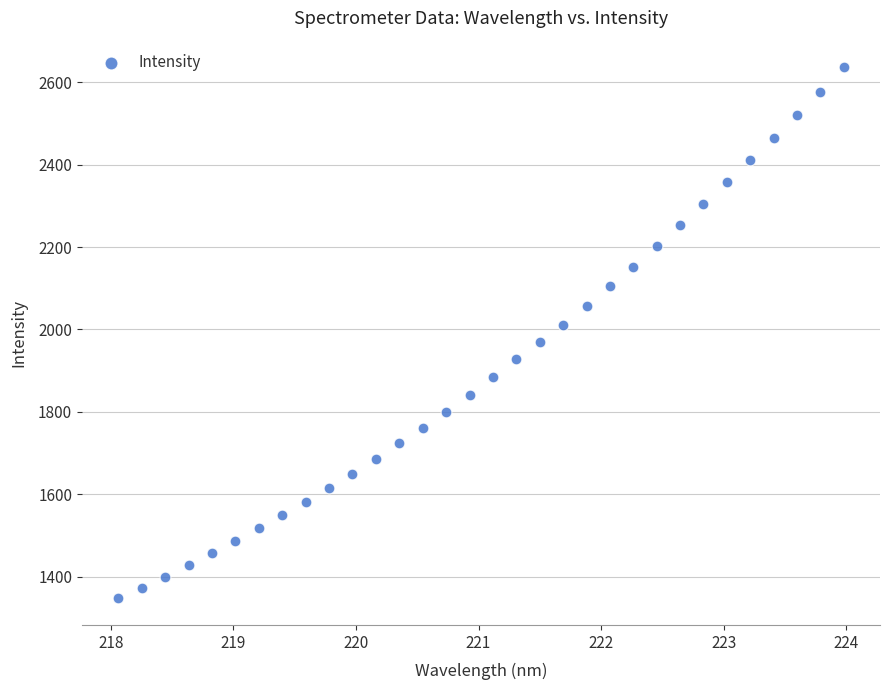

What is the range of Y values (max minus min)?

1289.3